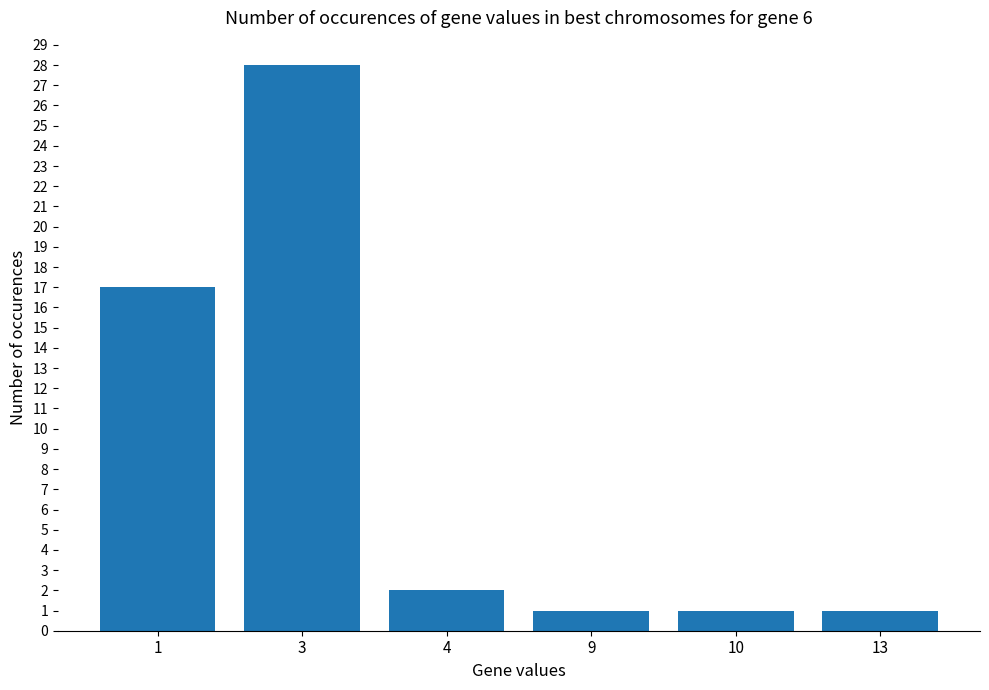

What is the ratio of the value at 13 to the value at 4?

0.5